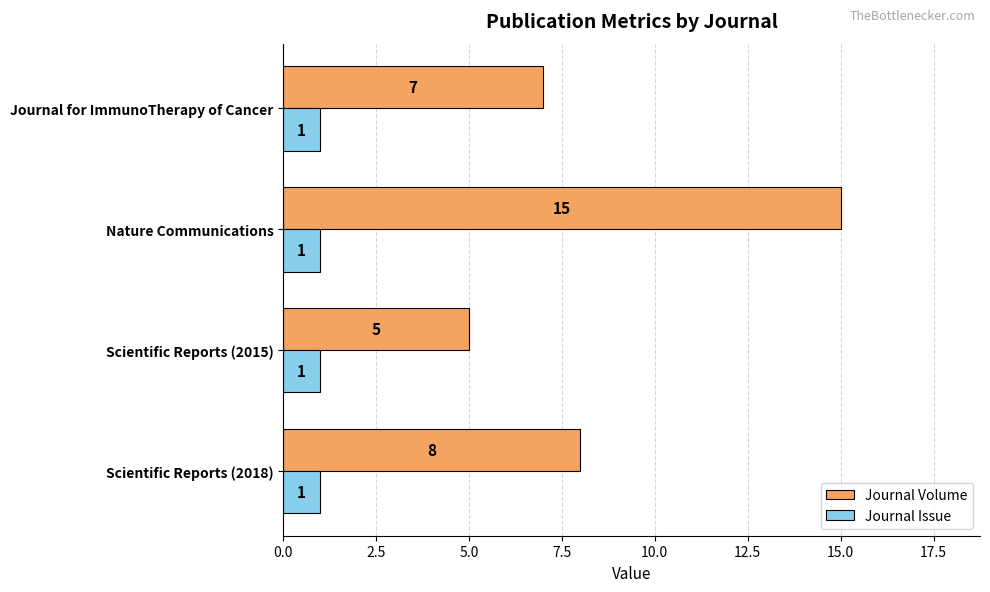

Which series has the widest spread of values?

Journal Volume